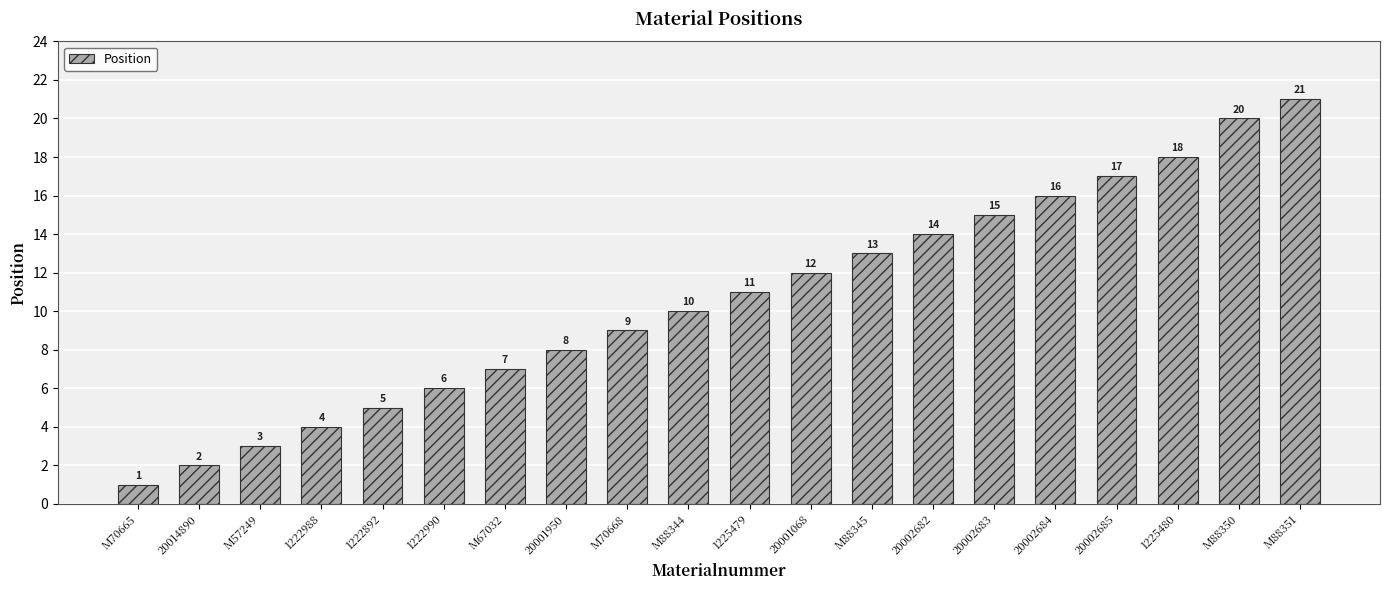

What is the change in value from M57249 to M88351?

+18